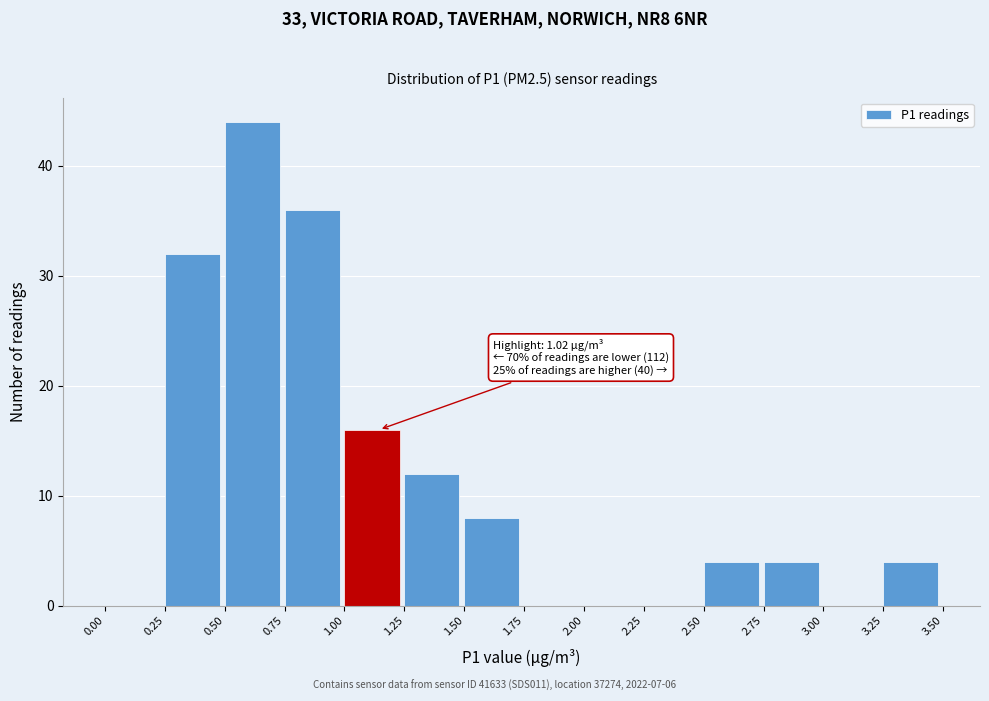

Which range on the x-axis has the tallest bar?

0.50 to 0.75